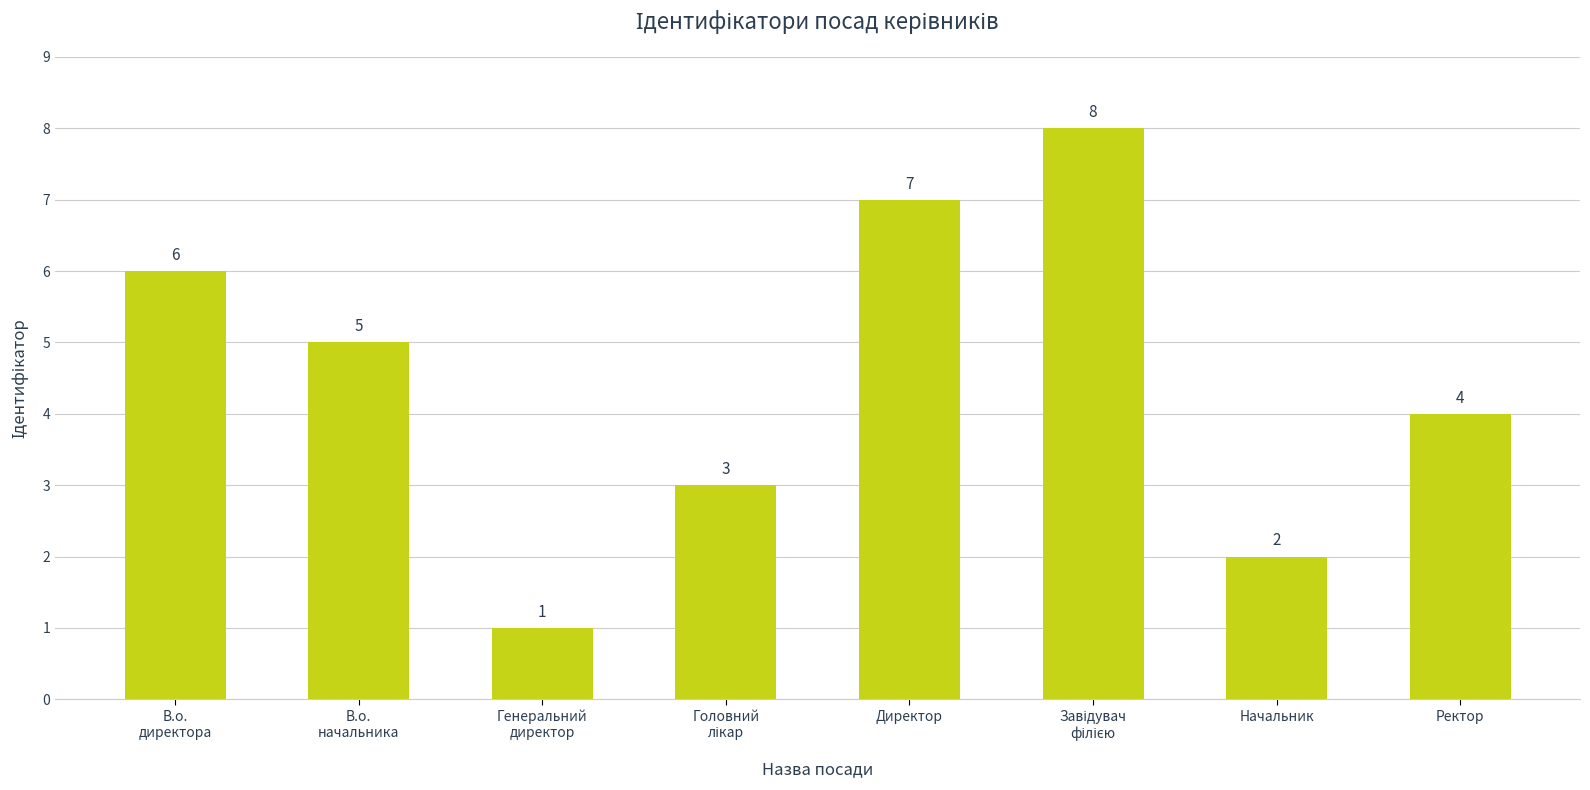

Reading right to left, list all the values displayed in this chart.

4	2	8	7	3	1	5	6